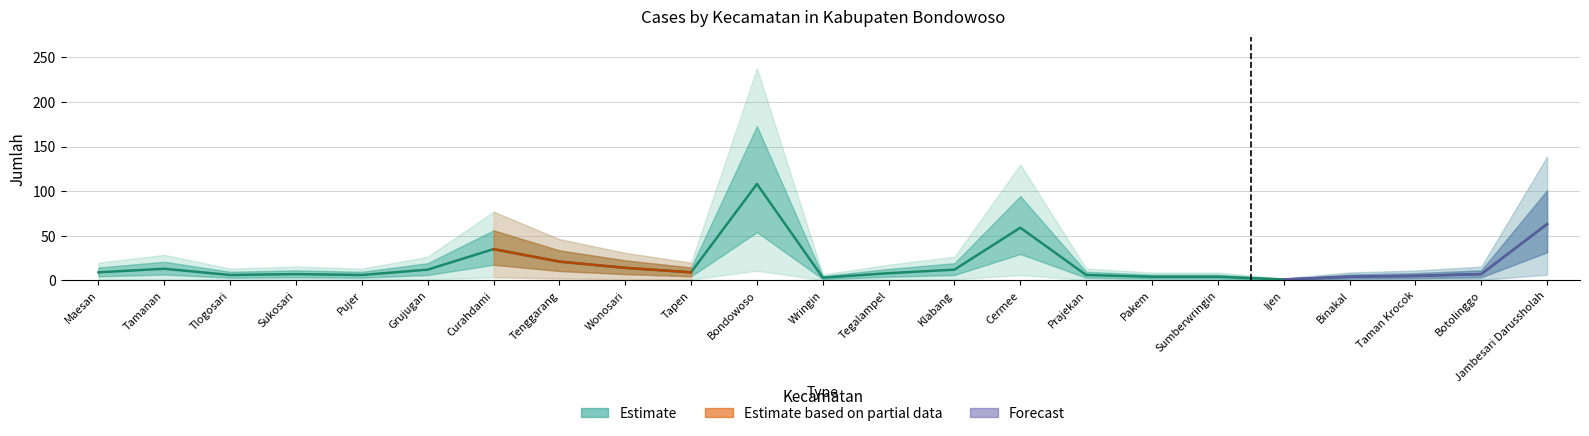

How many lines are shown in the chart?

1